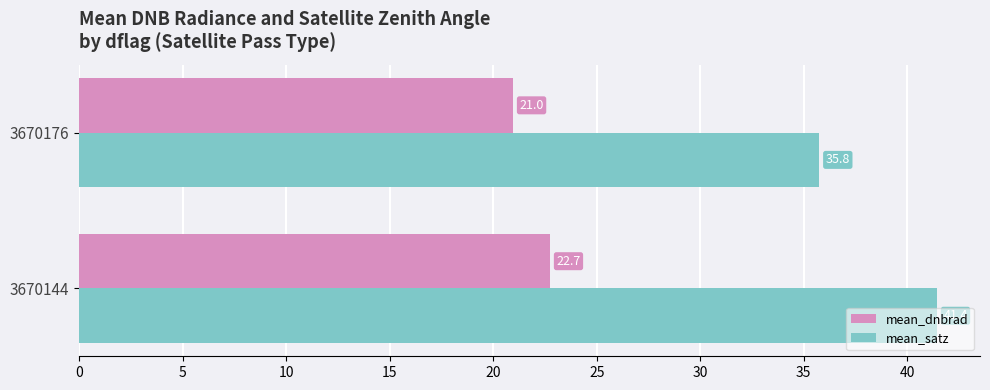

What are all the series names shown in the legend?

mean_dnbrad, mean_satz